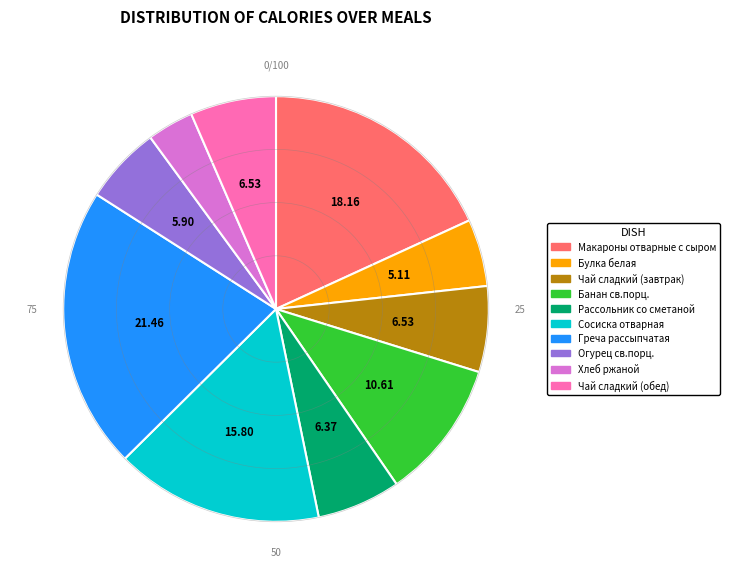

Count the number of slices in the pie.

10